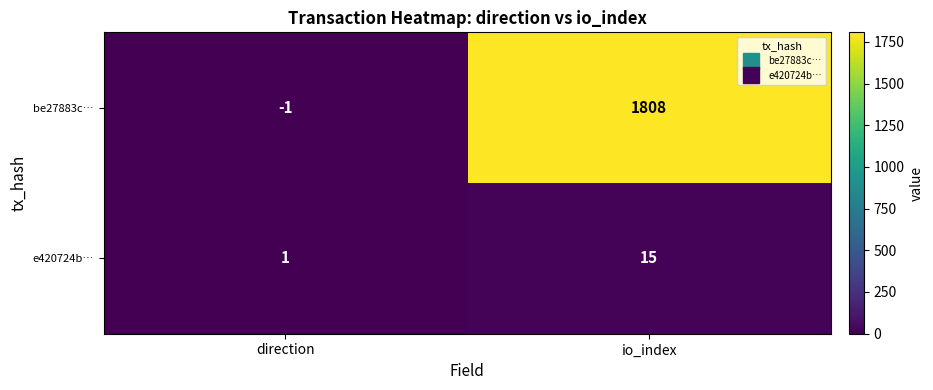

List the series in order of their peak value, lowest first.

e420724b…, be27883c…